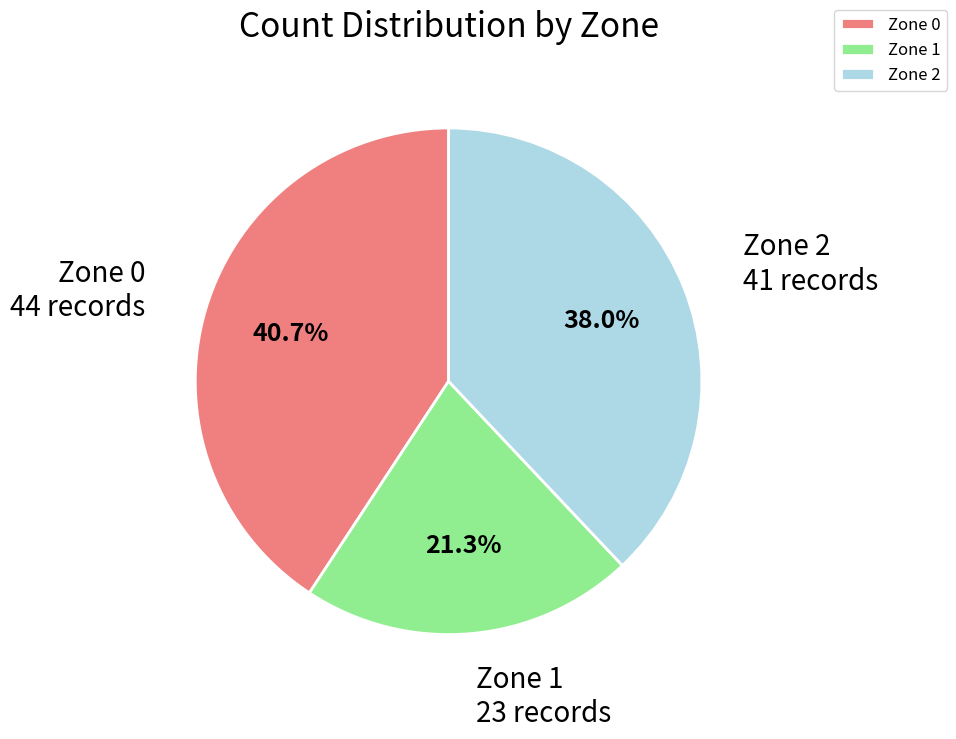

Which slice is the largest?

Zone 0